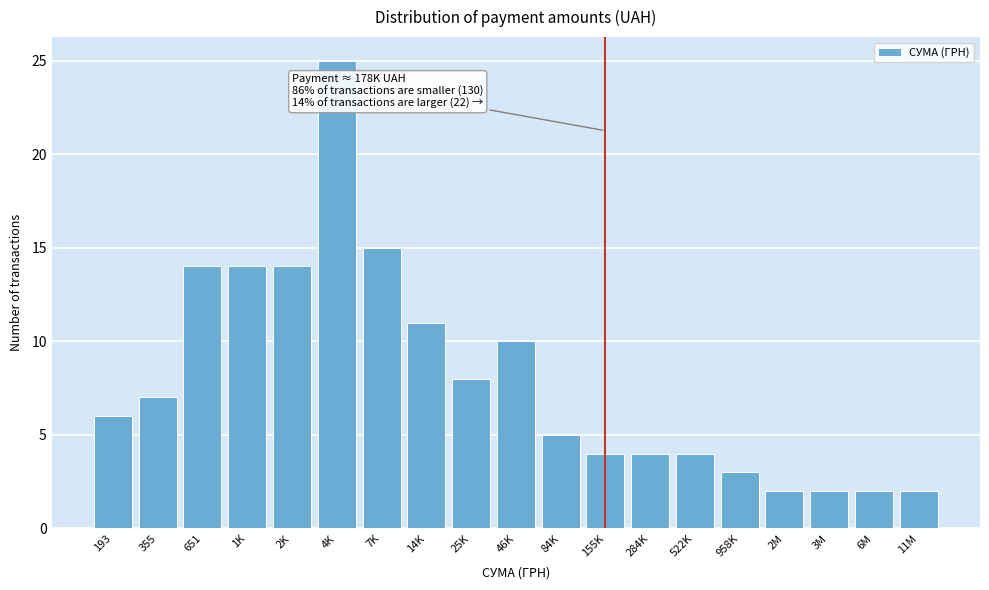

Reading left to right, list all the values displayed in this chart.

193=6	355=7	651=14	1K=14	2K=14	4K=25	7K=15	14K=11	25K=8	46K=10	84K=5	155K=4	284K=4	522K=4	958K=3	2M=2	3M=2	6M=2	11M=2